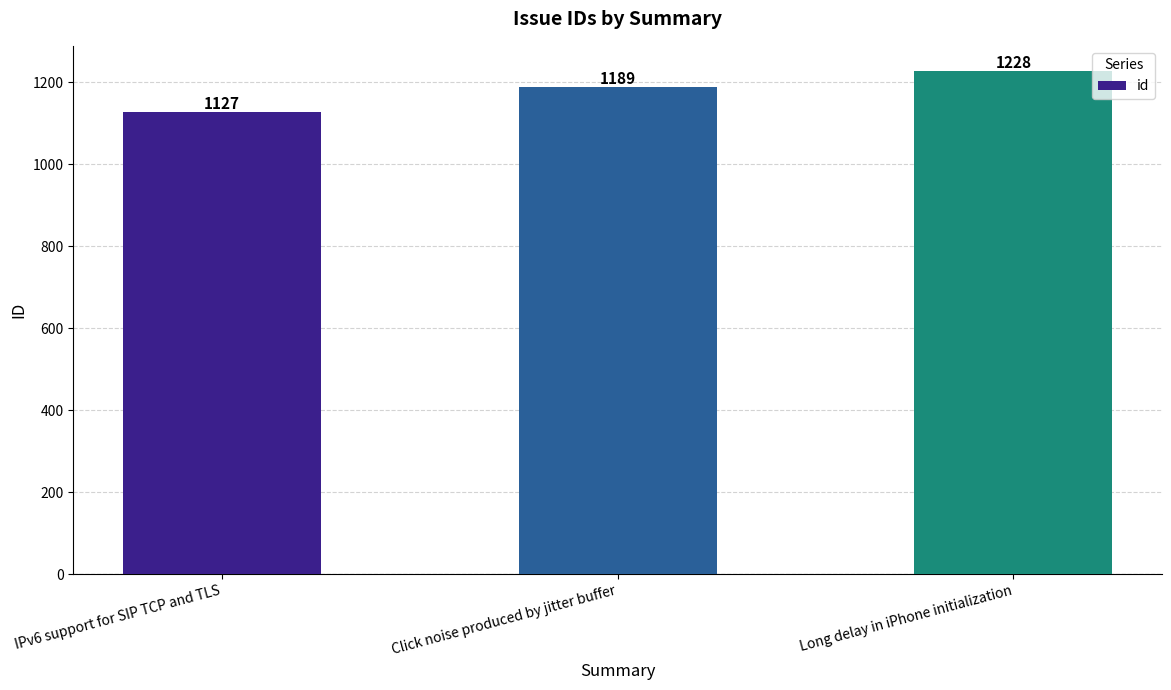

Rank the categories by value from highest to lowest.

Long delay in iPhone initialization, Click noise produced by jitter buffer, IPv6 support for SIP TCP and TLS